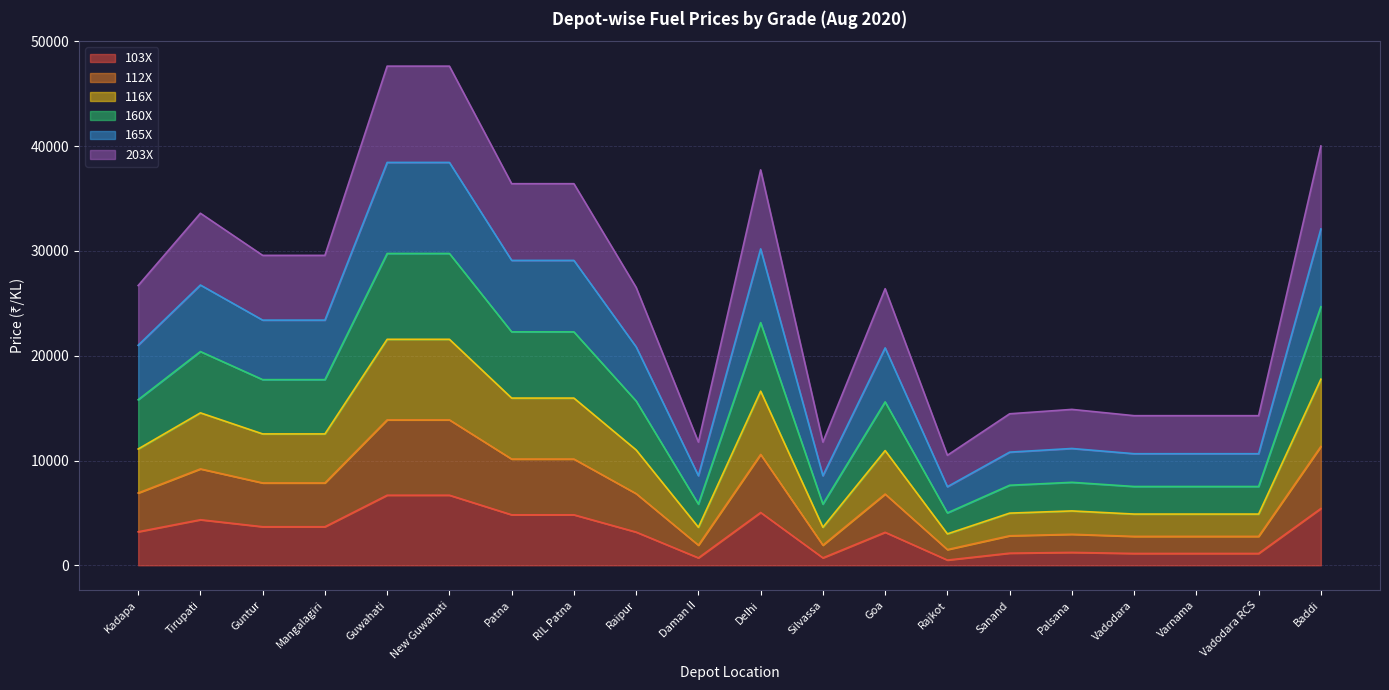

Reading left to right, what are all the values shown in this chart?

103X: 3200	4350	3680	3680	6690	6690	4820	4820	3170	710	5040	710	3150	500	1160	1230	1130	1130	1130	5420
112X: 6900	9200	7860	7860	13880	13880	10140	10140	6840	1920	10580	1920	6800	1500	2820	2960	2760	2760	2760	11340
116X: 11100	14550	12540	12540	21570	21570	15960	15960	11010	3630	16620	3630	10950	3000	4980	5190	4890	4890	4890	17760
160X: 15800	20400	17720	17720	29760	29760	22280	22280	15680	5840	23160	5840	15600	5000	7640	7920	7520	7520	7520	24680
165X: 21000	26750	23400	23400	38450	38450	29100	29100	20850	8550	30200	8550	20750	7500	10800	11150	10650	10650	10650	32100
203X: 26700	33600	29580	29580	47640	47640	36420	36420	26520	11760	37740	11760	26400	10500	14460	14880	14280	14280	14280	40020